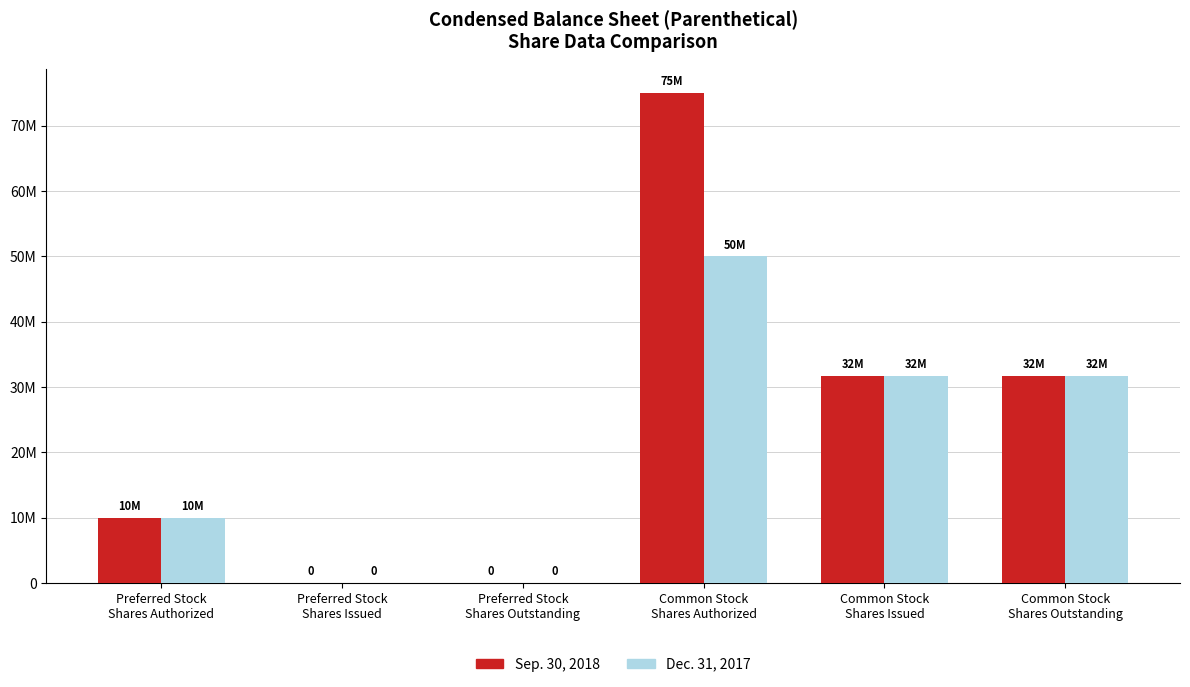

What are all the series names shown in the legend?

Sep. 30, 2018, Dec. 31, 2017